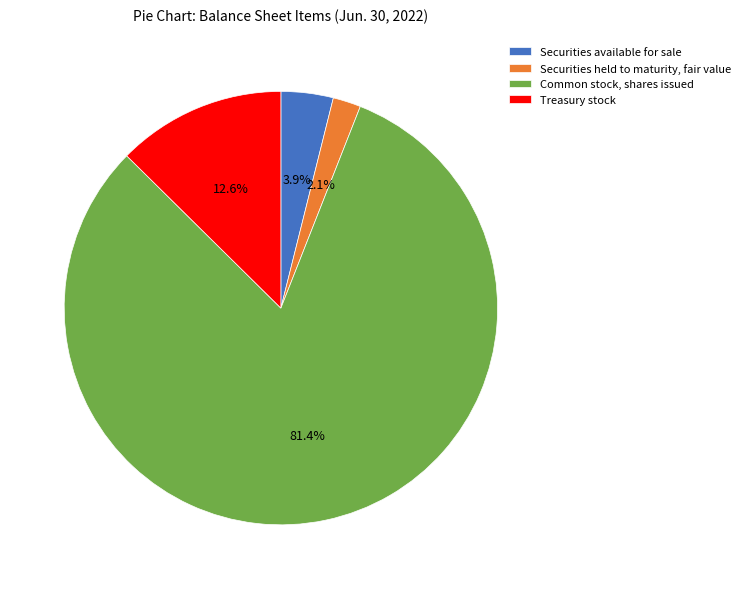

What portion of the pie excludes Securities available for sale?

96.1%